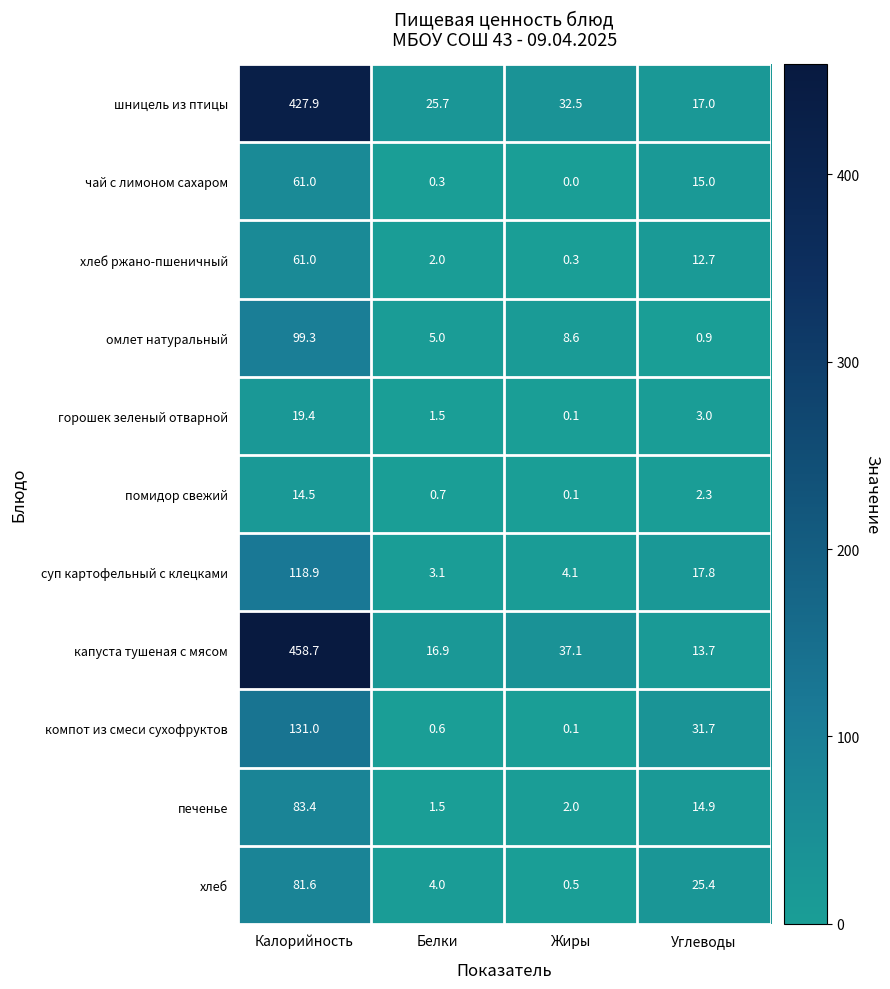

How many categories are shown in the chart?

4